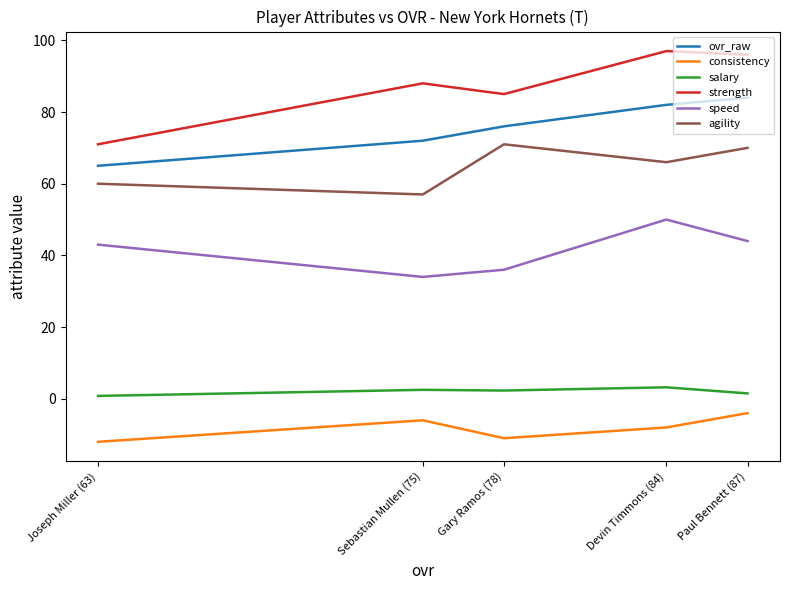

Is the value of strength at Devin Timmons (84) greater than the value of speed at Sebastian Mullen (75)?

Yes